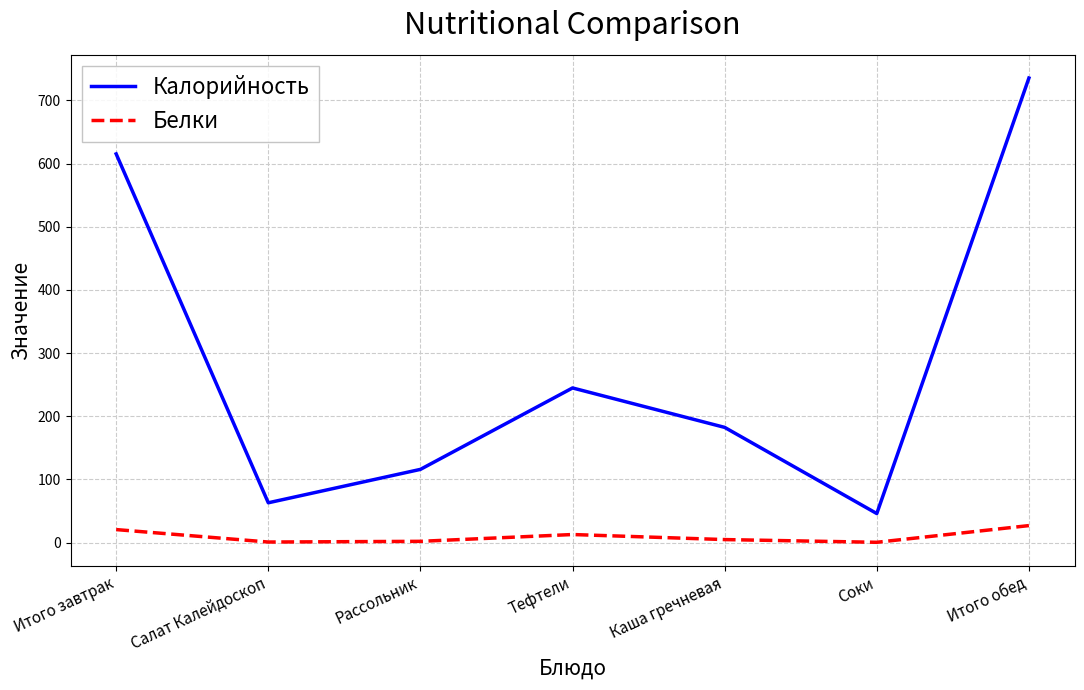

What is the spread (max minus min) of values at Соки?

45.5